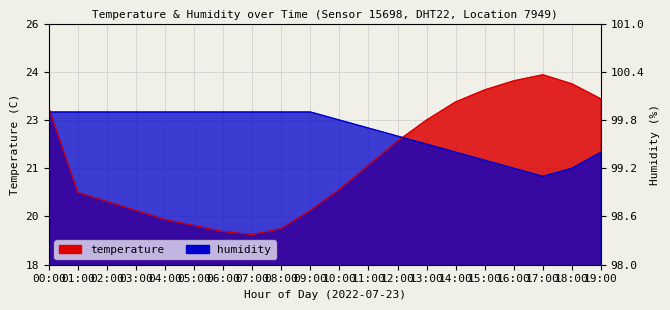

Which series ends up on top after the final intersection of temperature and humidity?

temperature